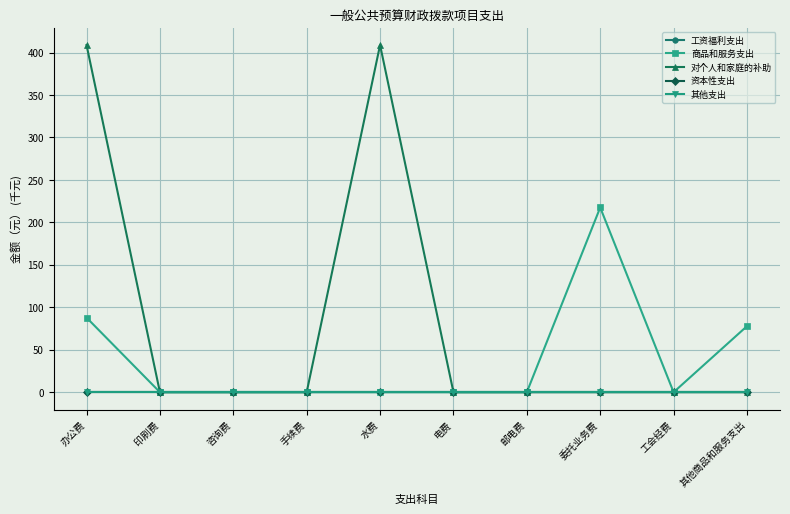

Does the chart have visible grid lines?

Yes